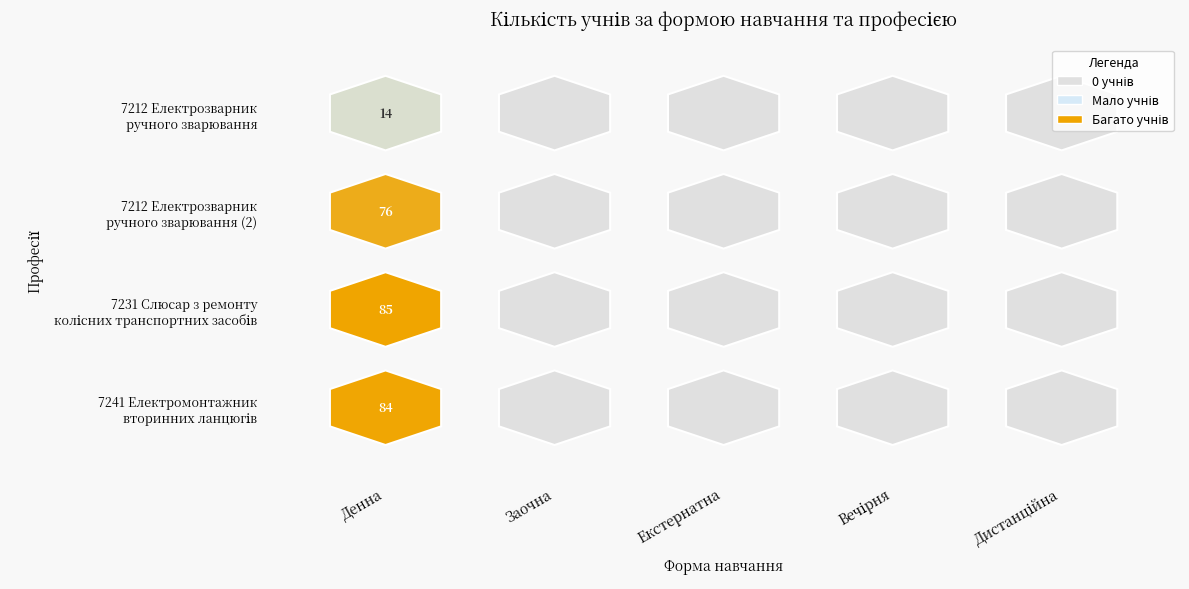

Reading left to right, extract all data points from this chart.

7212 Електрозварник ручного зварювання: 14	0	0	0	0
7212 Електрозварник ручного зварювання (2): 76	0	0	0	0
7231 Слюсар з ремонту колісних транспортних засобів: 85	0	0	0	0
7241 Електромонтажник вторинних ланцюгів: 84	0	0	0	0